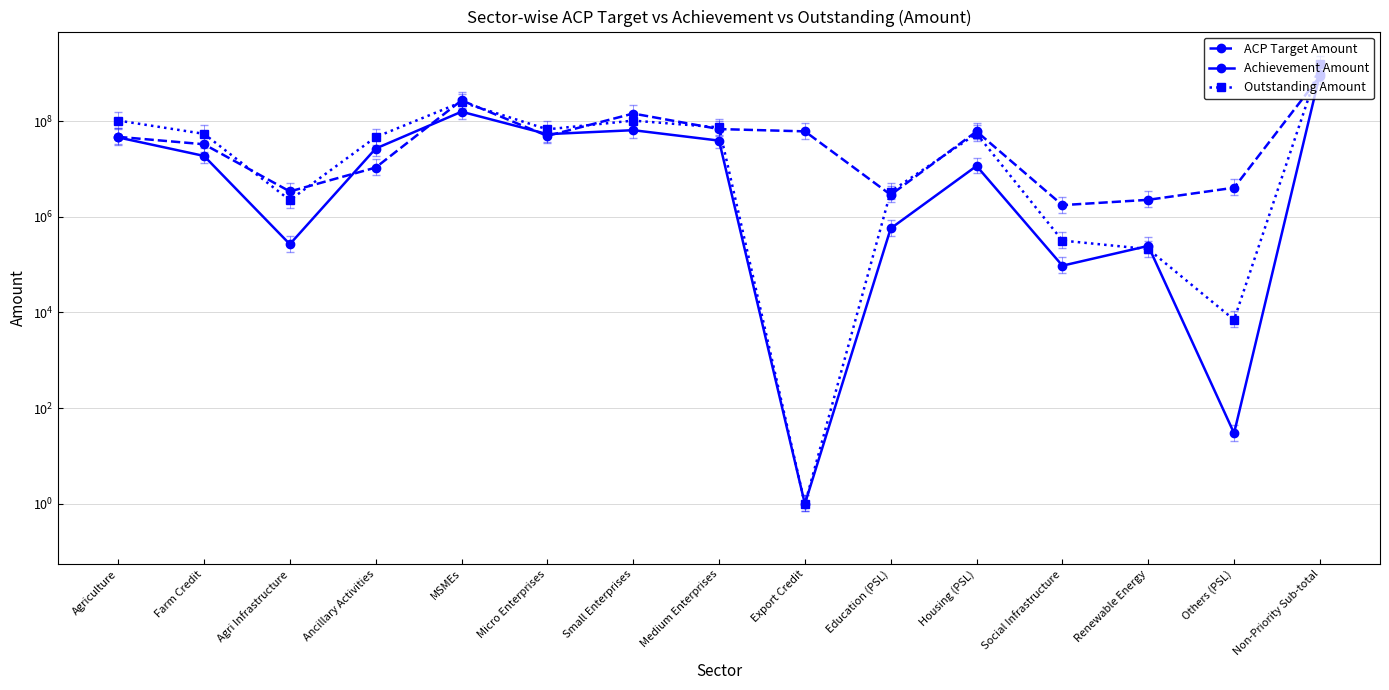

Is this an area chart (filled region under the line)?

No